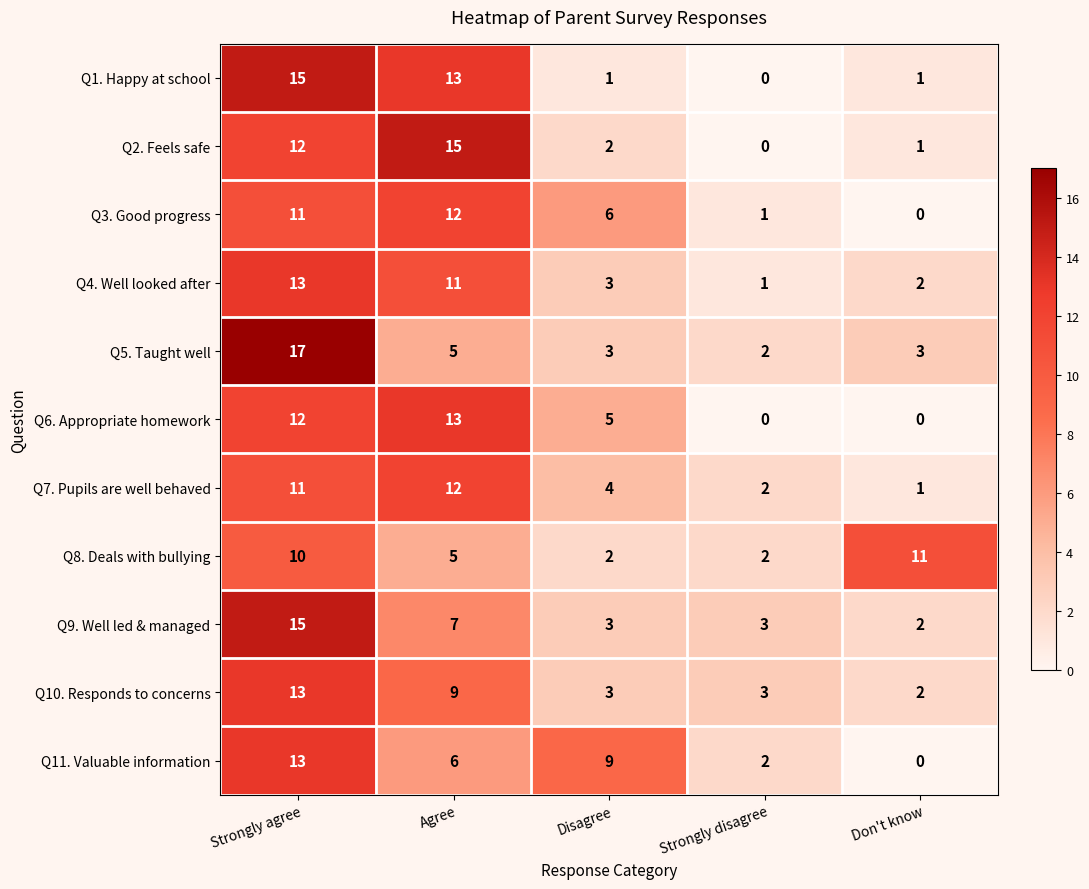

What is the sum of all Q7. Pupils are well behaved values?

30